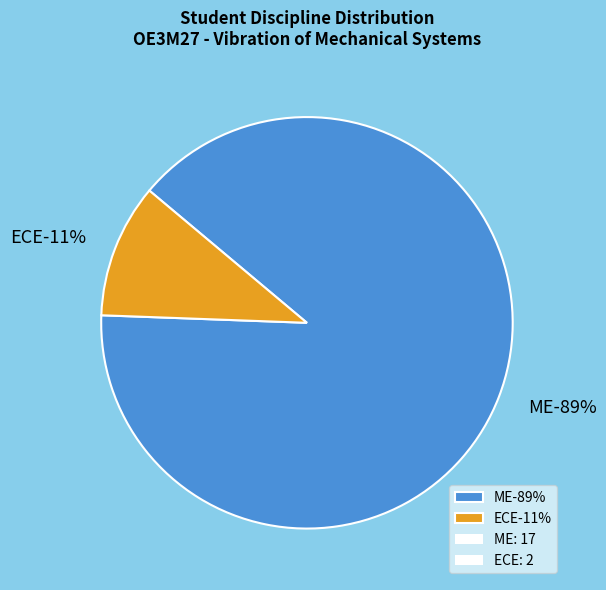

Which category has the biggest portion of the pie?

ME